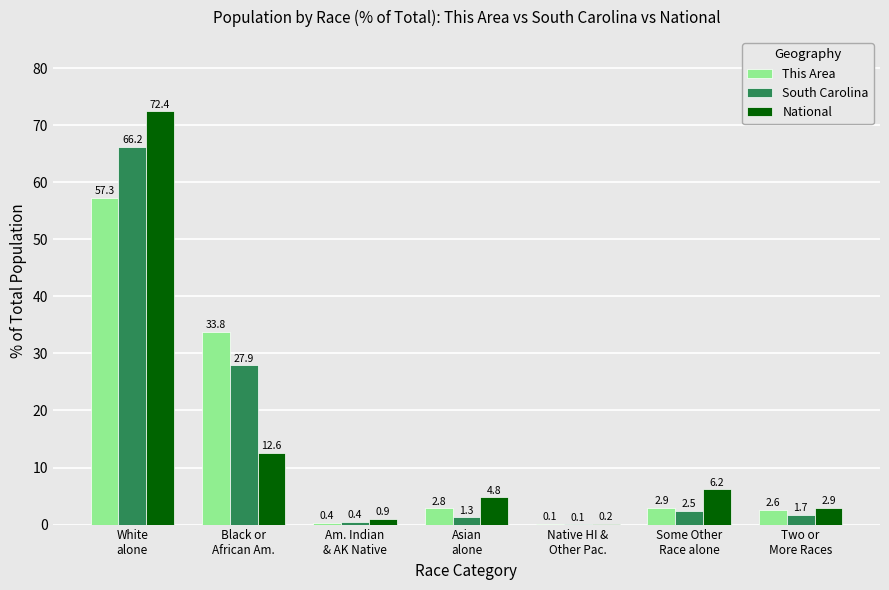

What is the highest value of the South Carolina series?

66.2